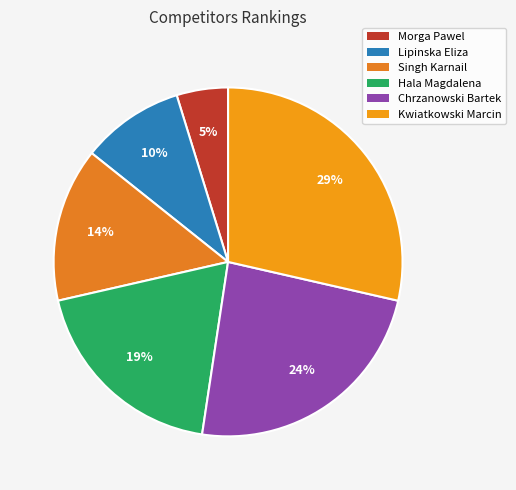

Is there any slice that represents more than half of the pie?

No